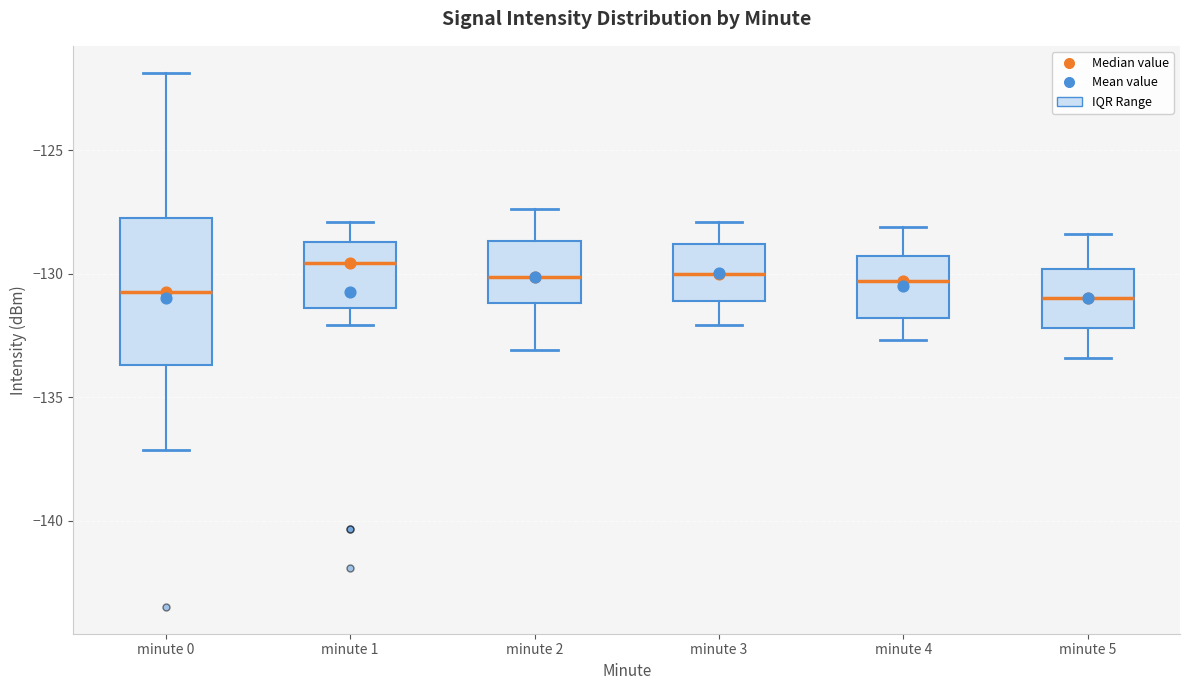

Comparing the boxes themselves (not the whiskers), which one is the tallest?

minute 0